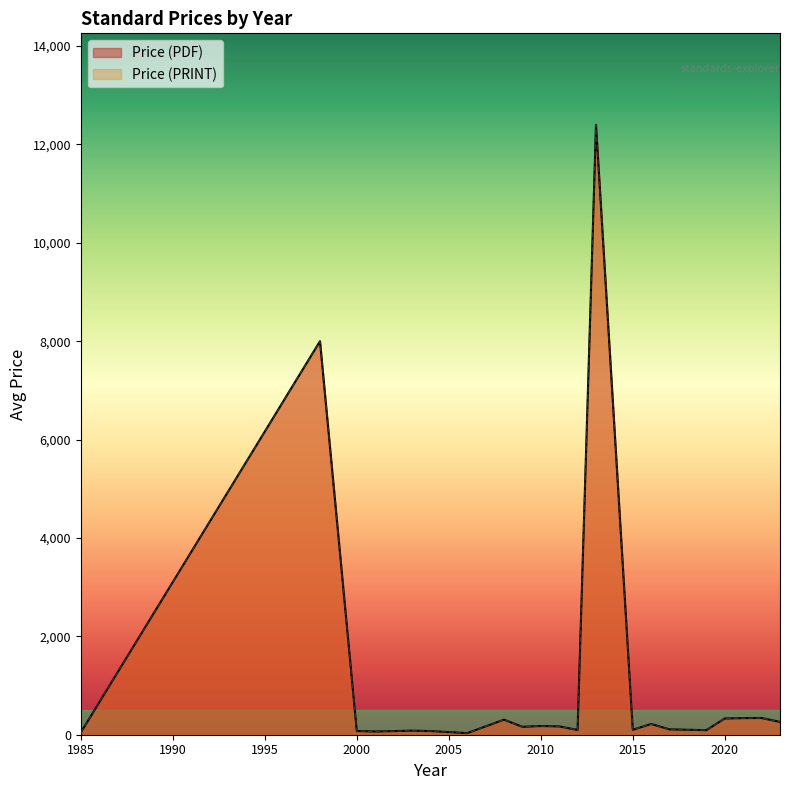

Does the chart display data point markers on the line(s)?

No